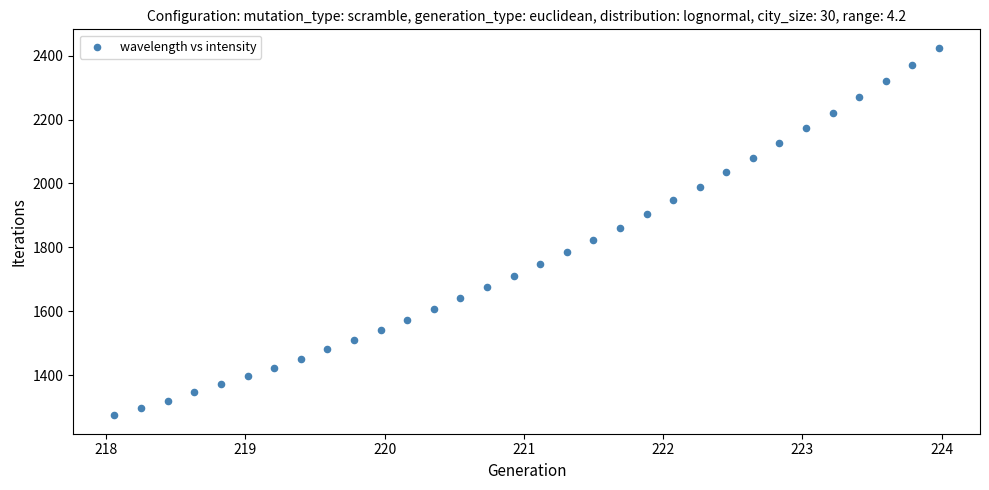

What is the range of Y values (max minus min)?

1151.2